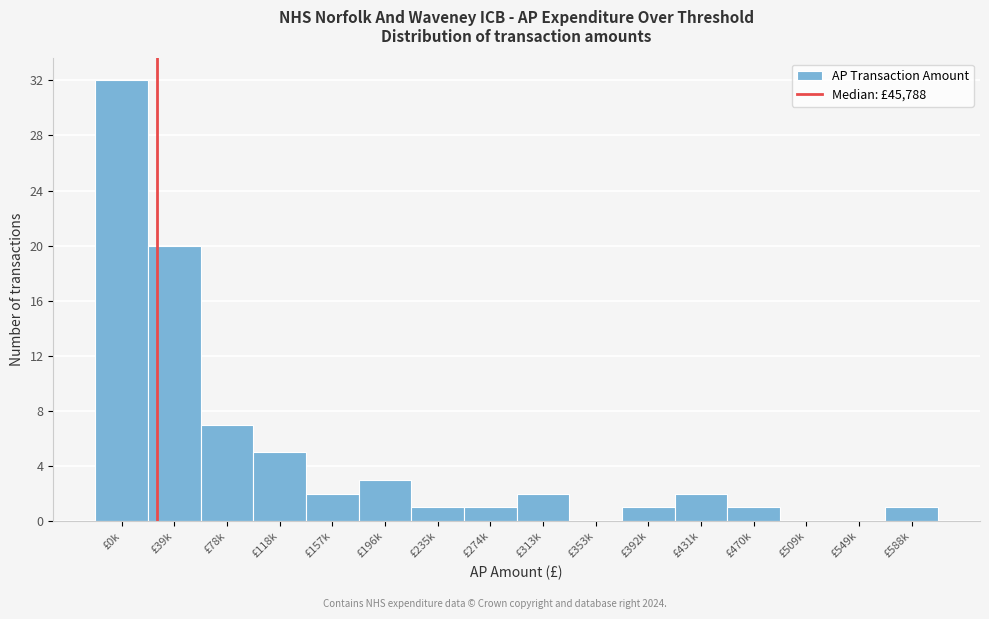

Reading right to left, extract all data points from this chart.

£588k=1	£549k=0	£509k=0	£470k=1	£431k=2	£392k=1	£353k=0	£313k=2	£274k=1	£235k=1	£196k=3	£157k=2	£118k=5	£78k=7	£39k=20	£0k=32